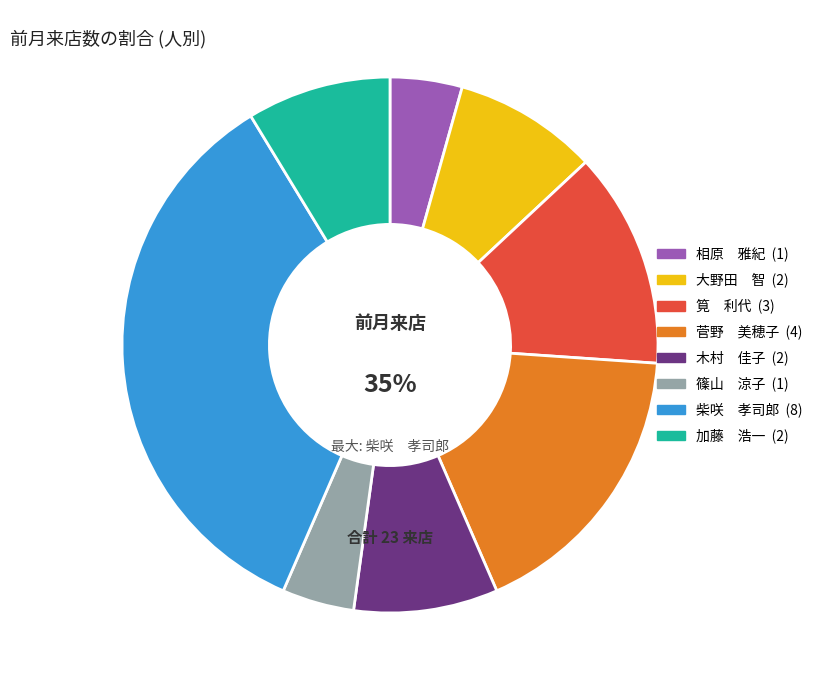

Is 篠山　涼子 the majority of the pie?

No